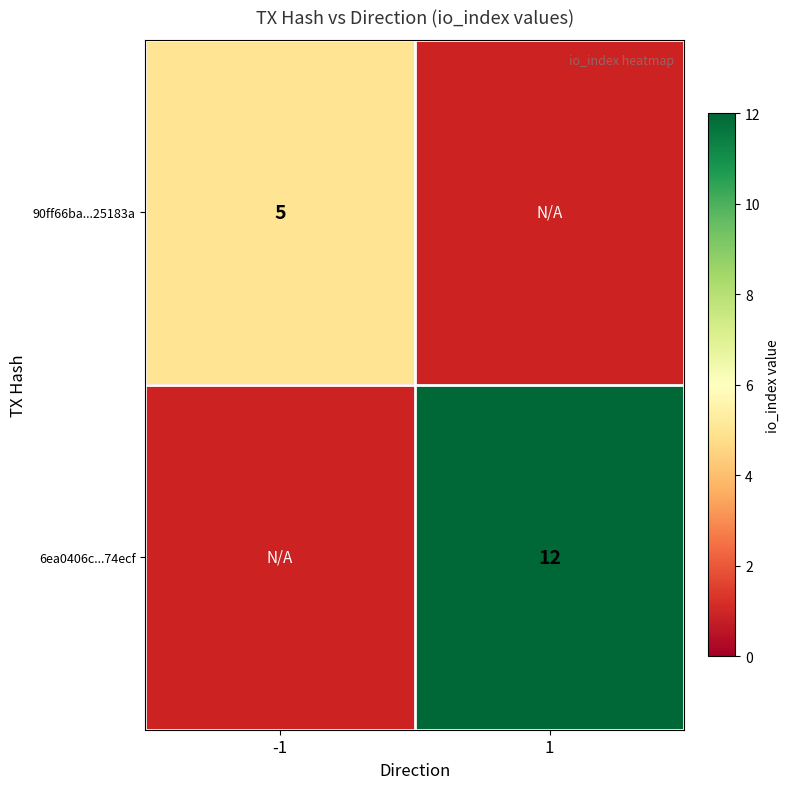

What is the minimum value shown in the chart?

5.0